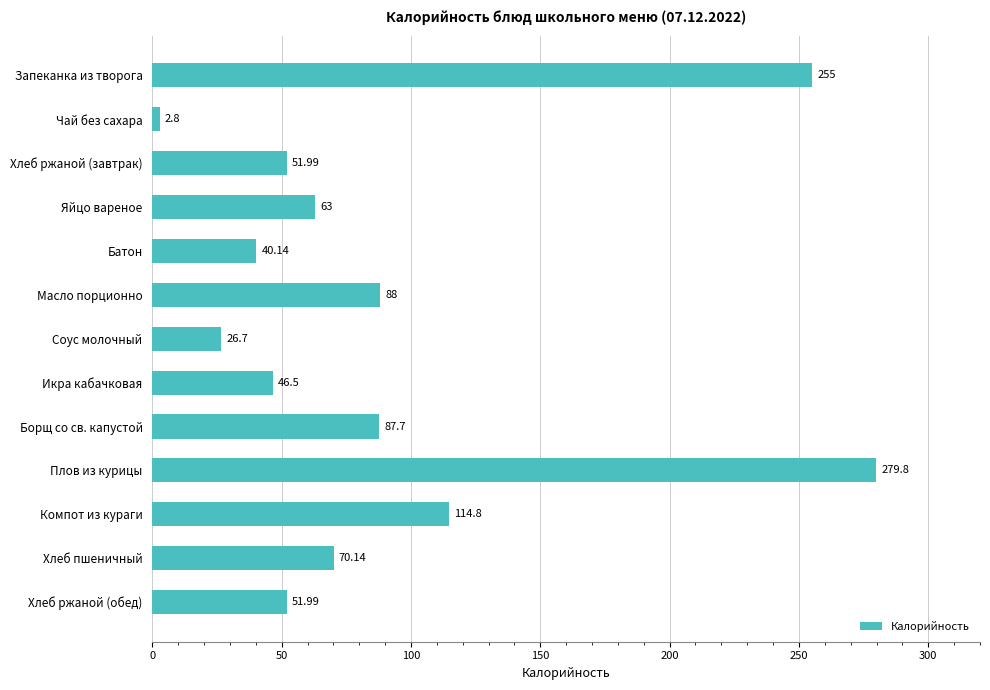

What is the label of the 4th bar from the bottom?

Плов из курицы